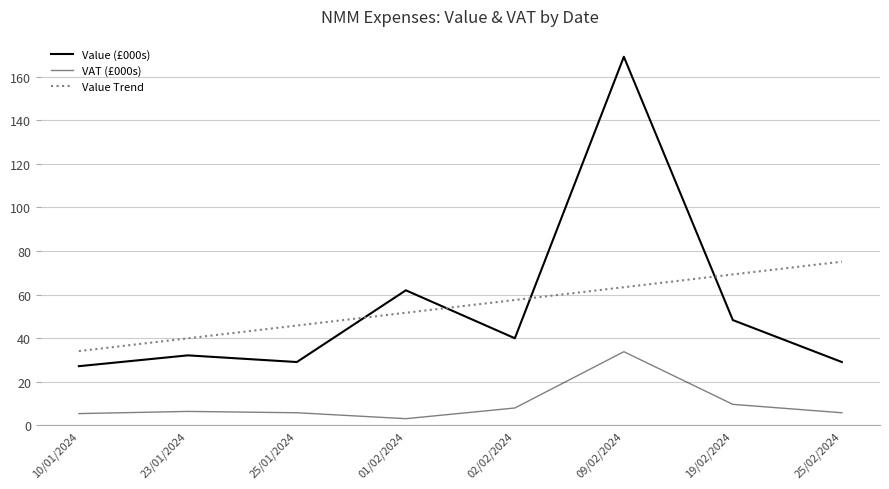

At which label does Value Trend first exceed 57?

02/02/2024